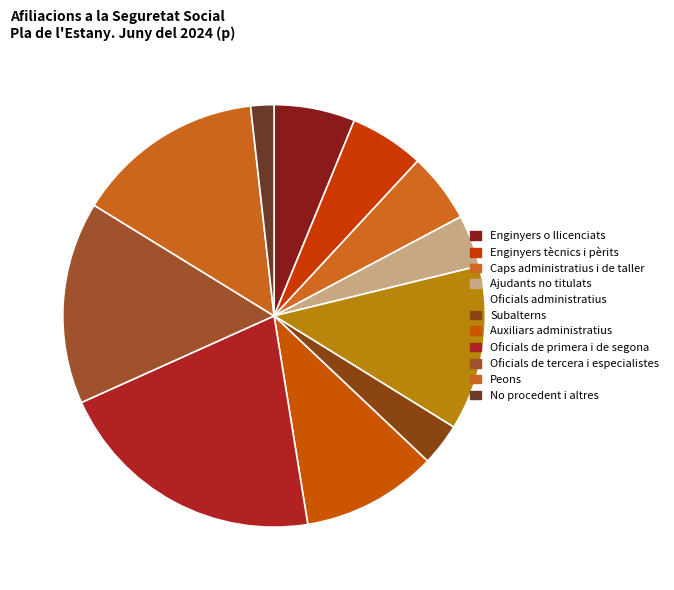

The No procedent i altres slice represents 14% of the pie. True or false?

False